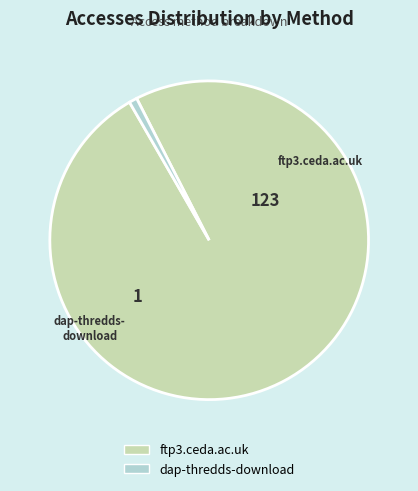

Is it true that ftp3.ceda.ac.uk is 91% of the pie?

False